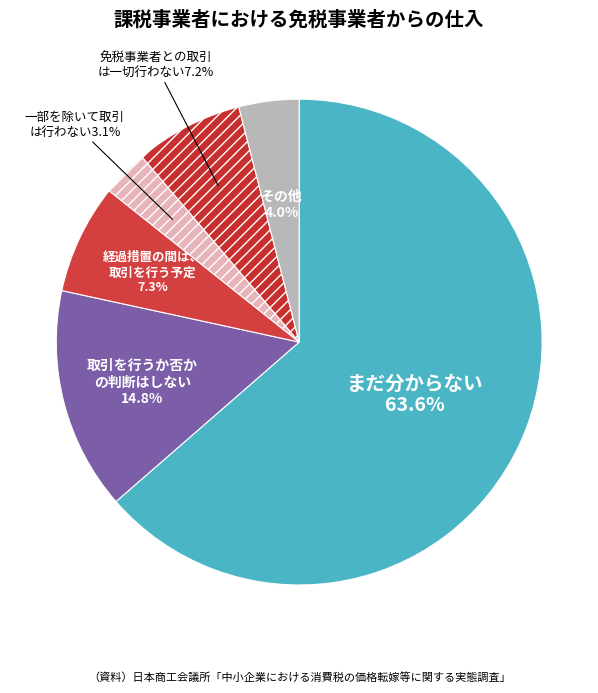

Is there any slice that represents more than half of the pie?

Yes